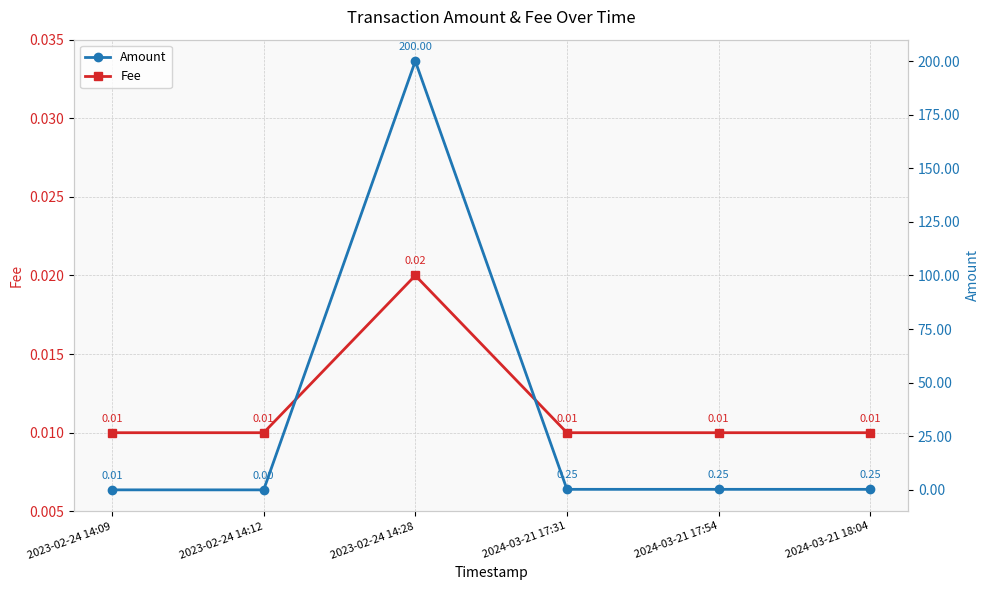

Which series has the largest total across all categories?

Amount